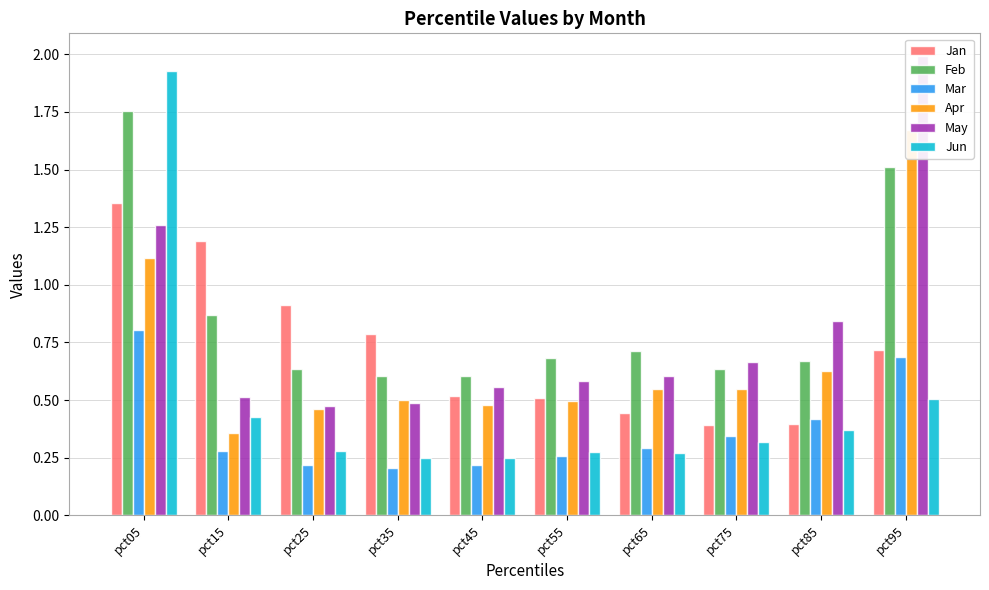

What is the average value of the Mar series?

0.4